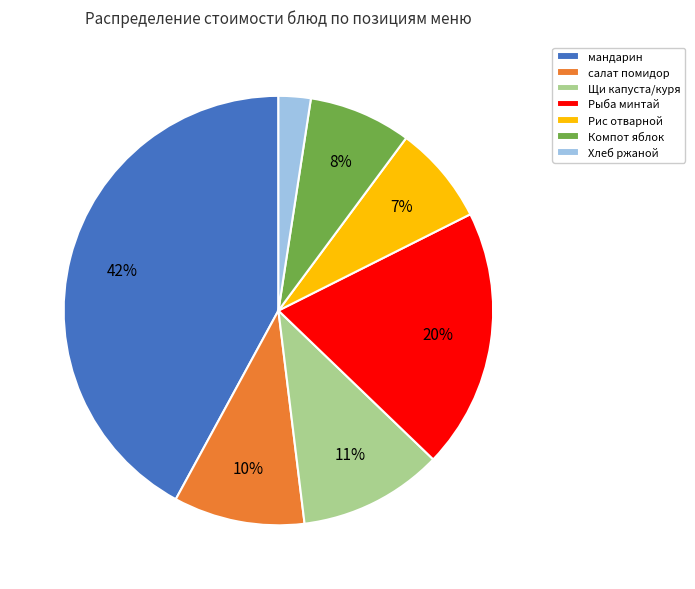

What is the largest slice in the pie chart?

мандарин